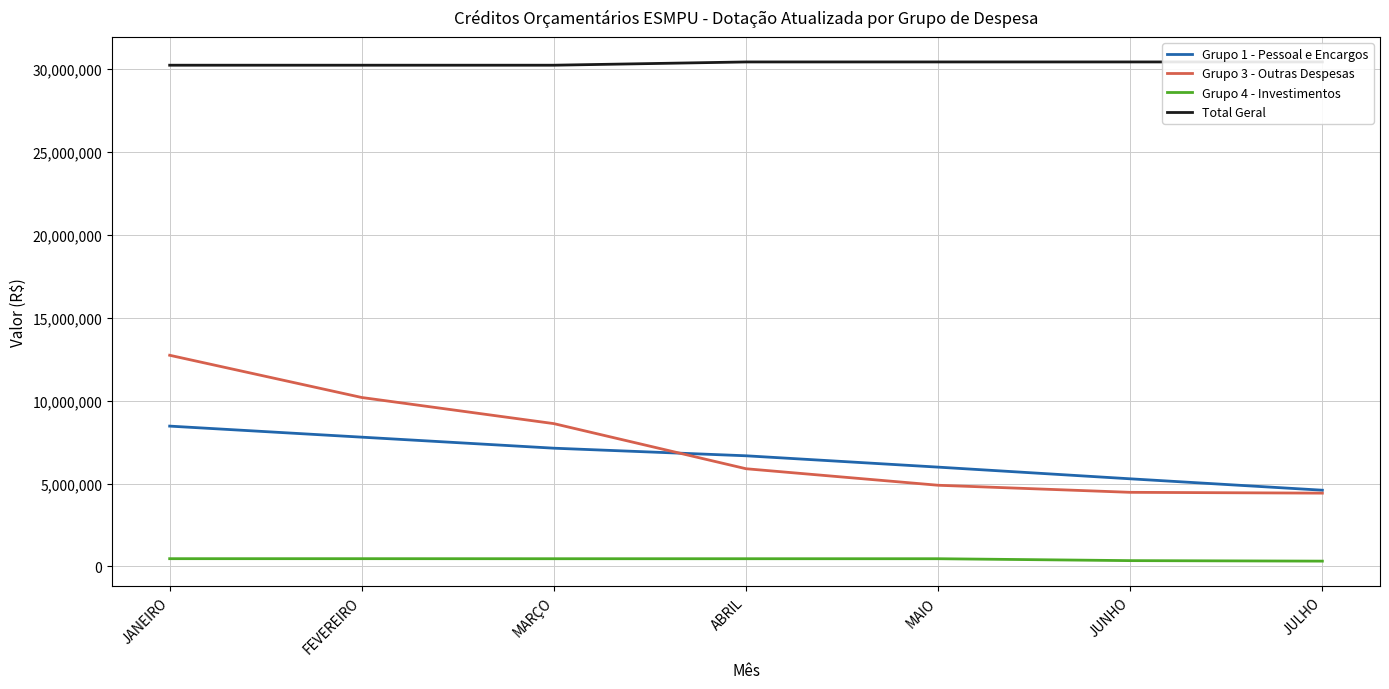

What are all the series names shown in the legend?

Grupo 1 - Pessoal e Encargos, Grupo 3 - Outras Despesas, Grupo 4 - Investimentos, Total Geral